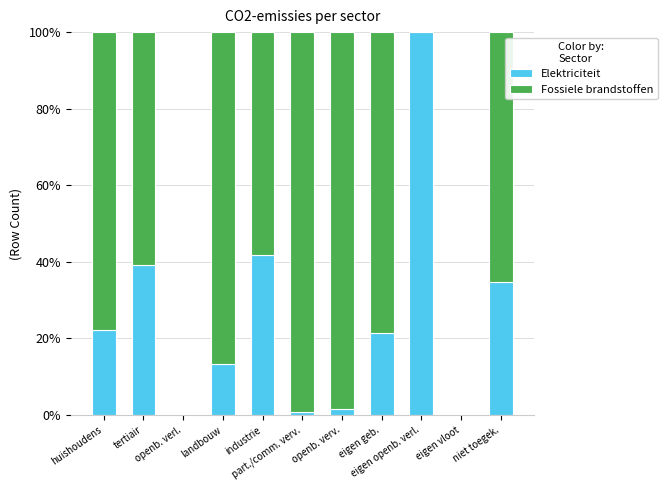

Are the bars horizontal?

No